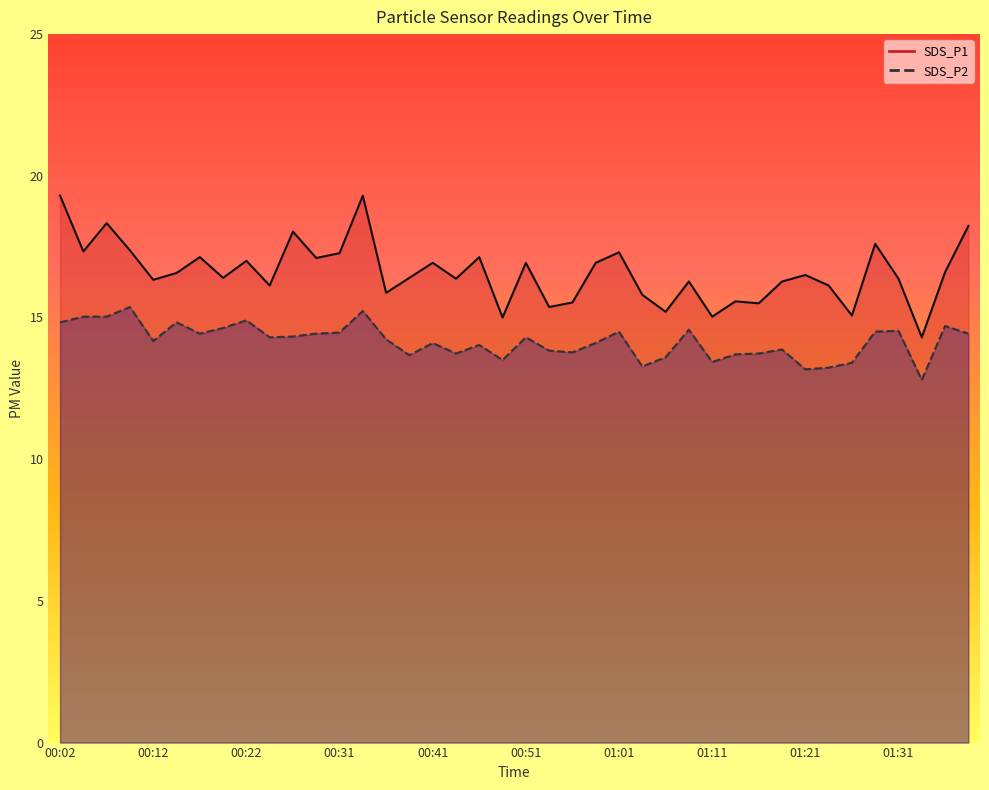

True or false: SDS_P1 has a value of 17.1 at 00:29.

True